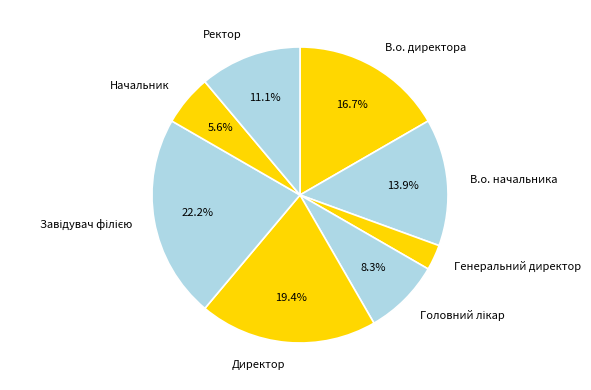

The Генеральний директор slice represents 18% of the pie. True or false?

False